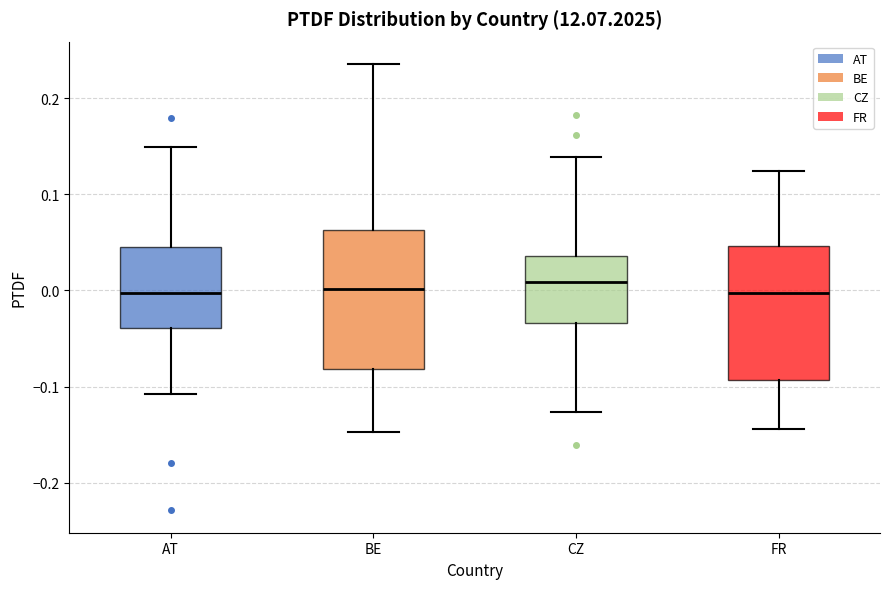

Reading left to right, read every box against the y-axis: the position of its median line, the range the box covers, and the ends of its whiskers. The values are not printed on the chart, so give them approximately, as read against the axis.

AT: median 0.00, box -0.04 to 0.05, whiskers -0.11 to 0.15
BE: median 0.00, box -0.08 to 0.06, whiskers -0.15 to 0.24
CZ: median 0.01, box -0.03 to 0.04, whiskers -0.13 to 0.14
FR: median 0.00, box -0.09 to 0.05, whiskers -0.14 to 0.12